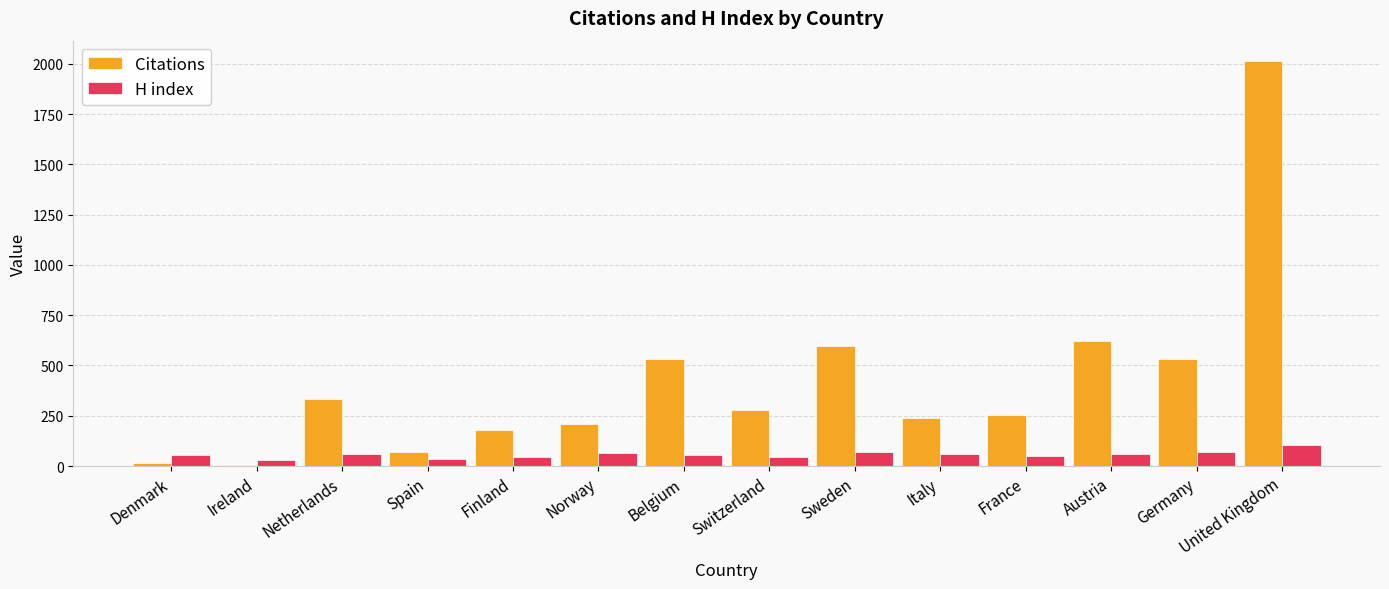

The Citations series shows 623 at Austria. True or false?

True